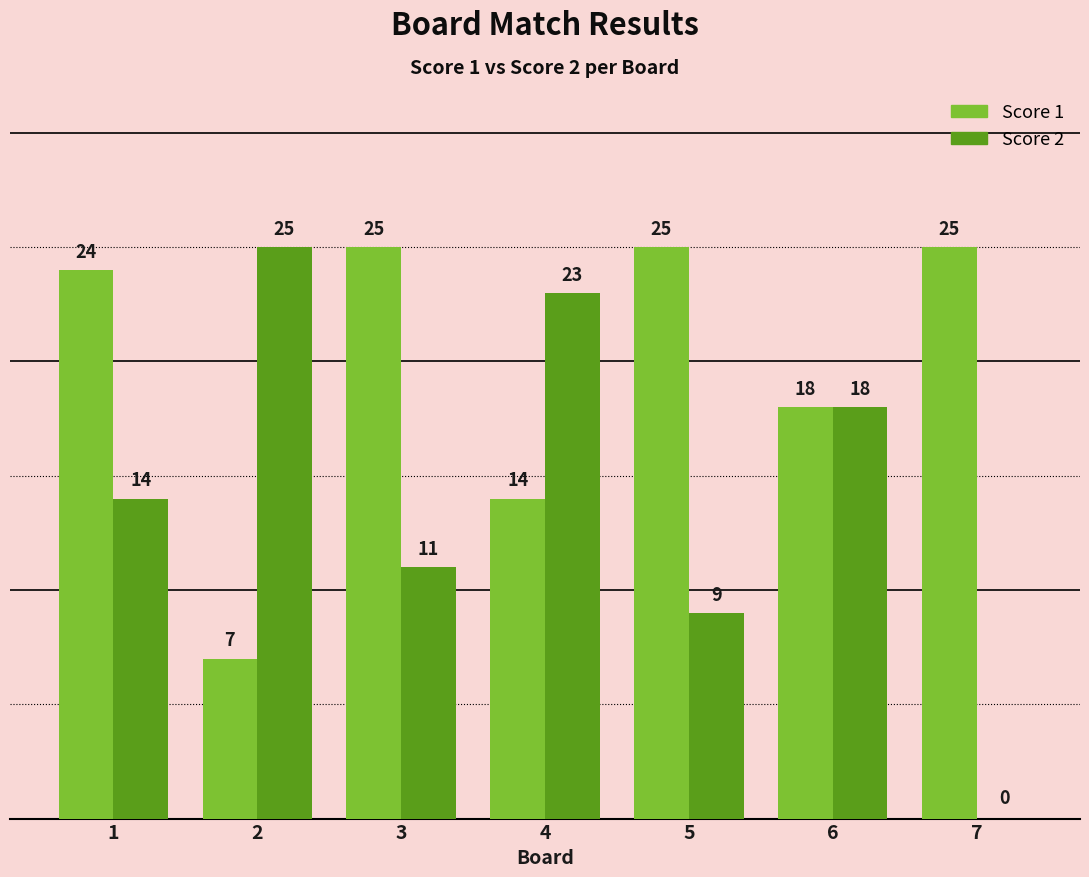

Reading left to right, transcribe all the data shown in this chart.

Score 1: 24	7	25	14	25	18	25
Score 2: 14	25	11	23	9	18	0